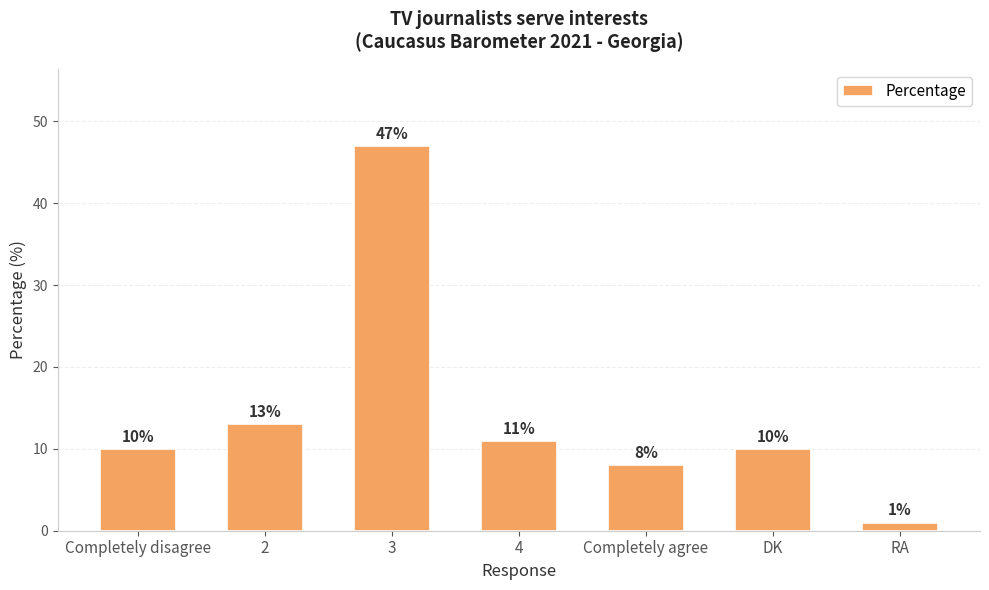

Which category has the lowest value across all series?

RA